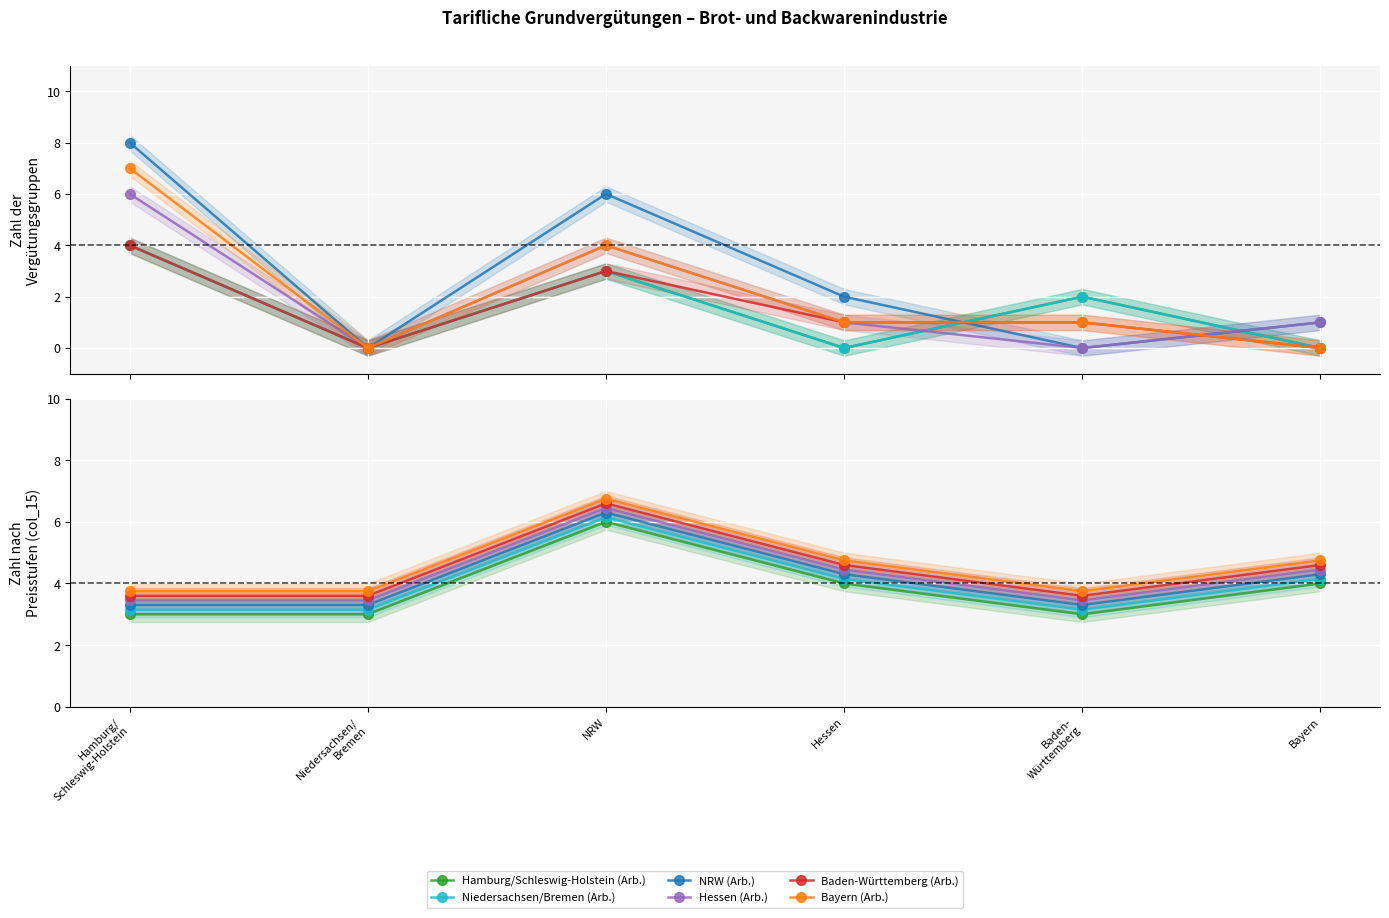

At which label does Bayern (Arb.) first exceed 4?

NRW